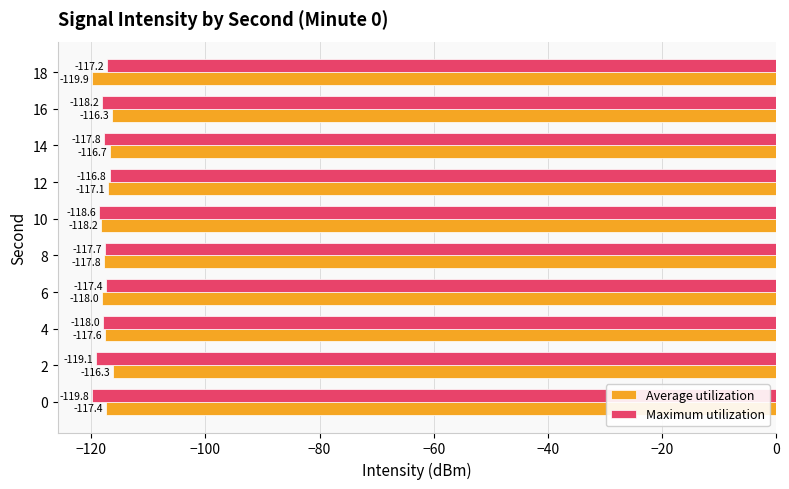

Rank the series by their average value, from highest to lowest.

Average utilization, Maximum utilization